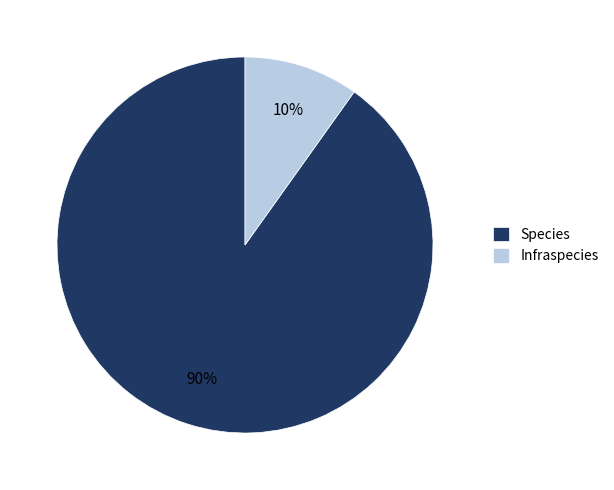

What is the smallest slice in the pie chart?

Infraspecies